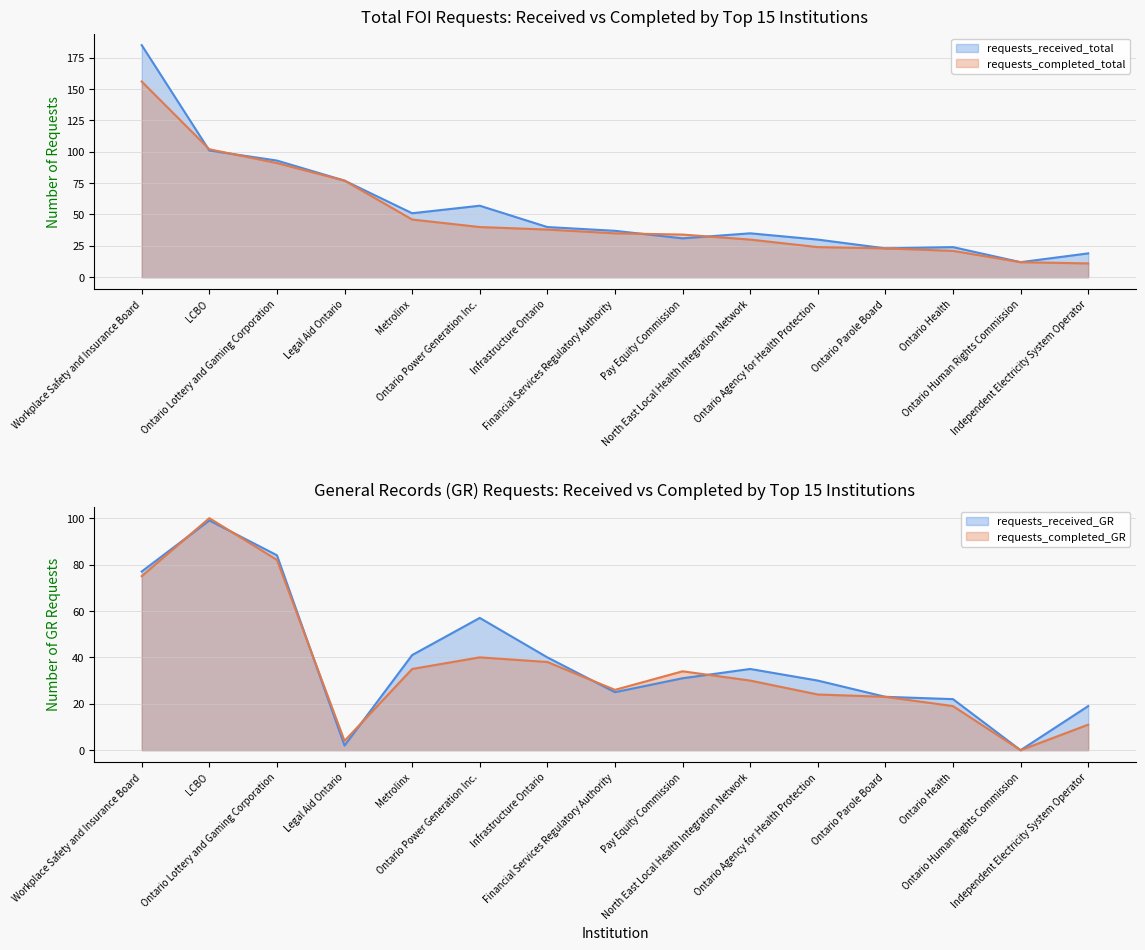

Count the number of categories in the chart.

15